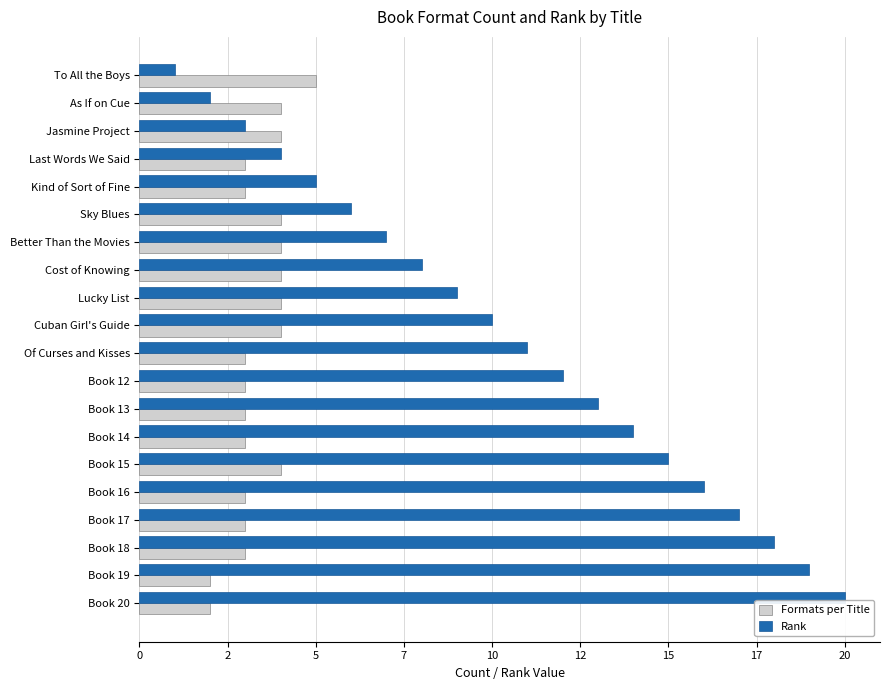

What are all the series names shown in the legend?

Formats per Title, Rank